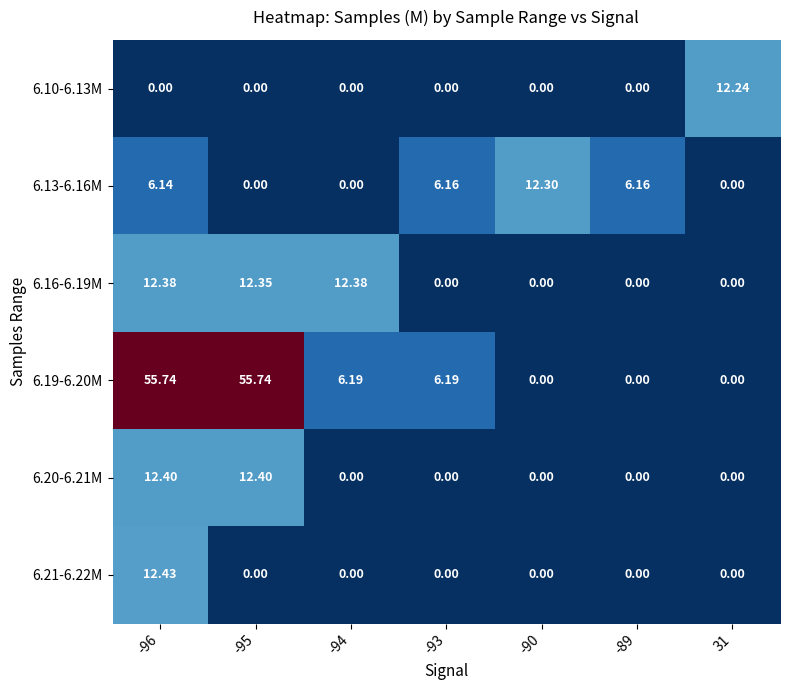

Is the value of 6.10-6.13M at -90 greater than the value of 6.13-6.16M at -96?

No